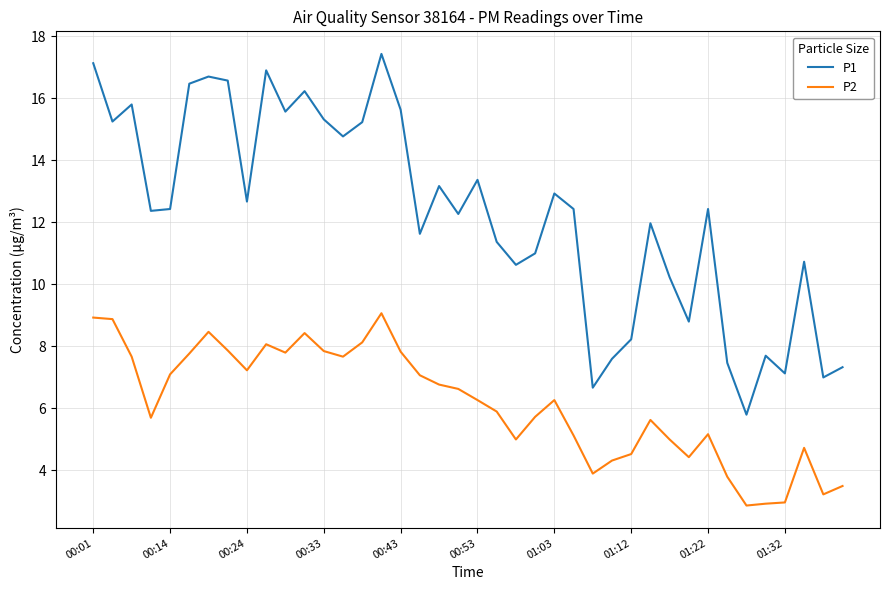

List the series in order of their peak value, lowest first.

P2, P1